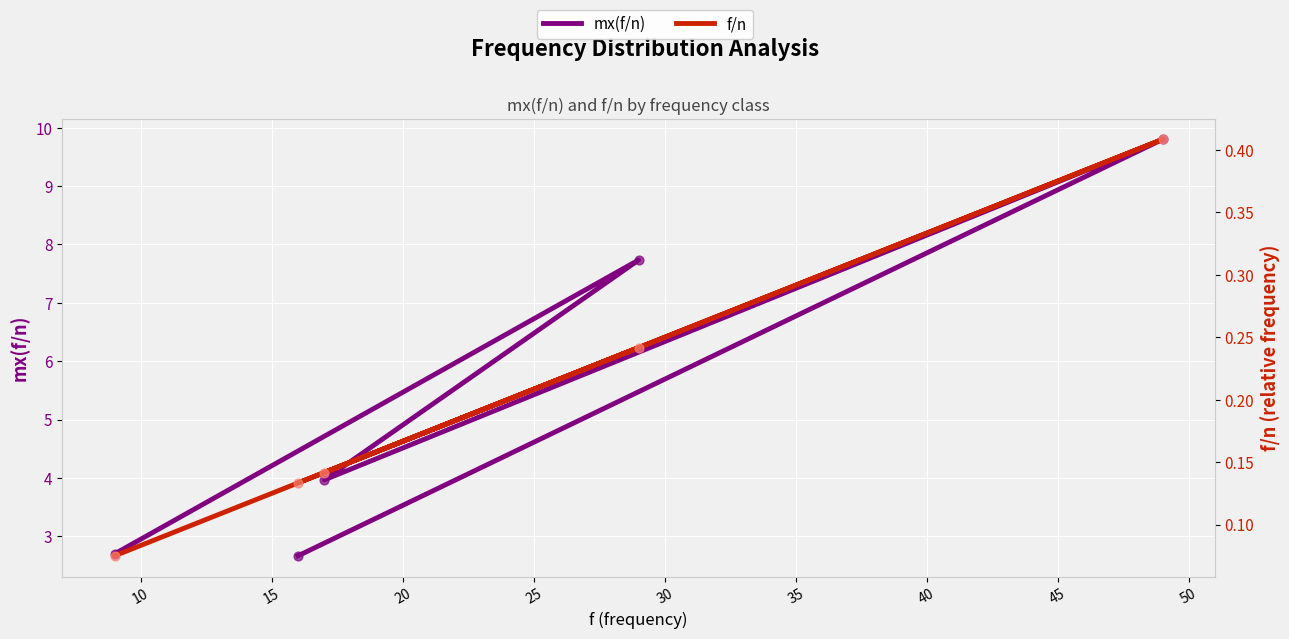

At how many categories does at least one series exceed 9?

1